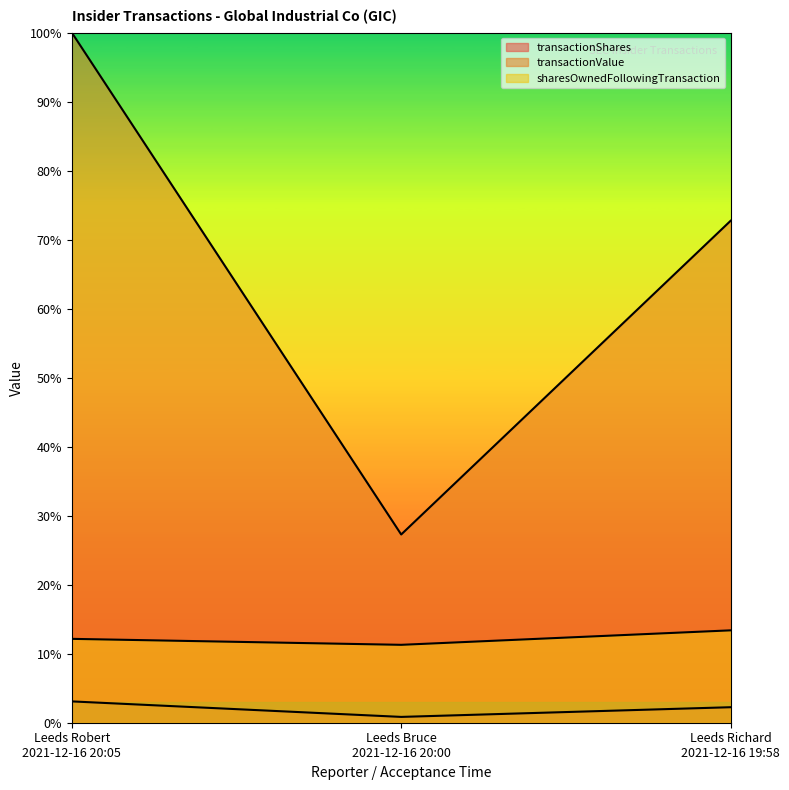

List the labels in order of transactionShares value, smallest first.

Leeds Bruce
2021-12-16 20:00, Leeds Richard
2021-12-16 19:58, Leeds Robert
2021-12-16 20:05